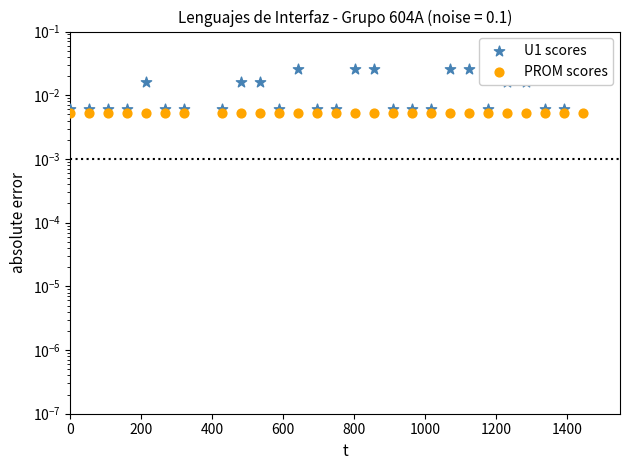

Which series reaches the maximum Y coordinate?

U1 scores